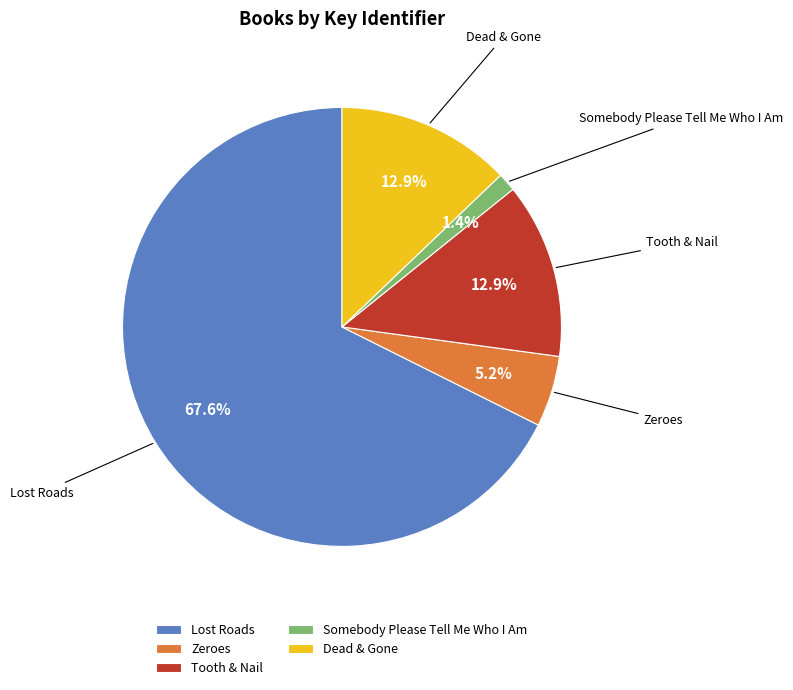

Is there a majority slice in this chart?

Yes